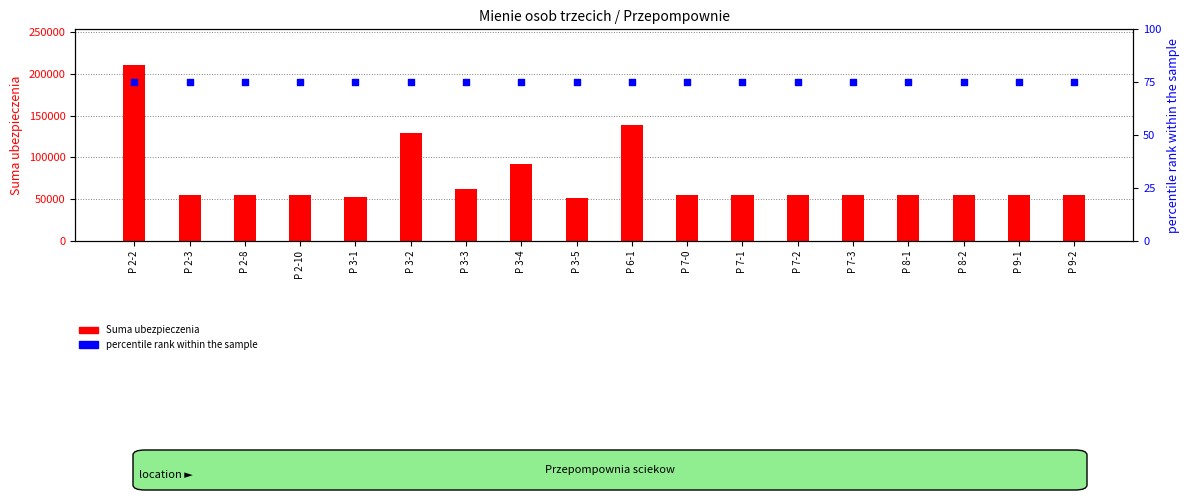

Which series has the largest Y range (max minus min)?

Suma ubezpieczenia